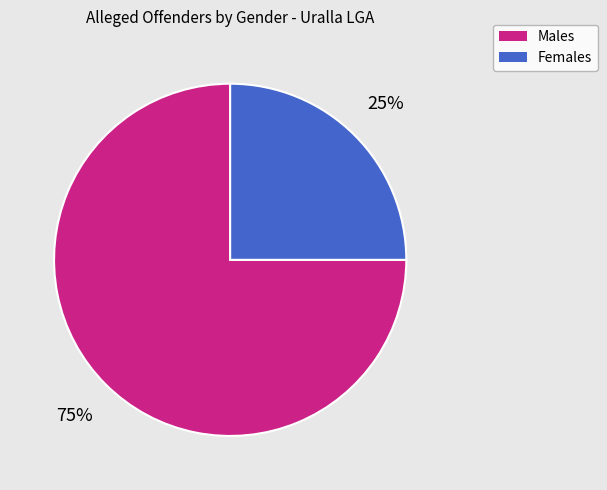

Does any single category account for the majority?

Yes